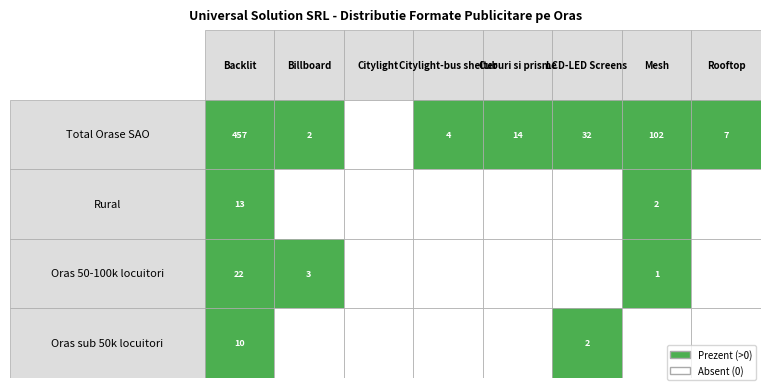

At Total Orase SAO, list the series in order from smallest to largest.

Oras sub 50k locuitori, Rural, Oras 50-100k locuitori, Total Orase SAO